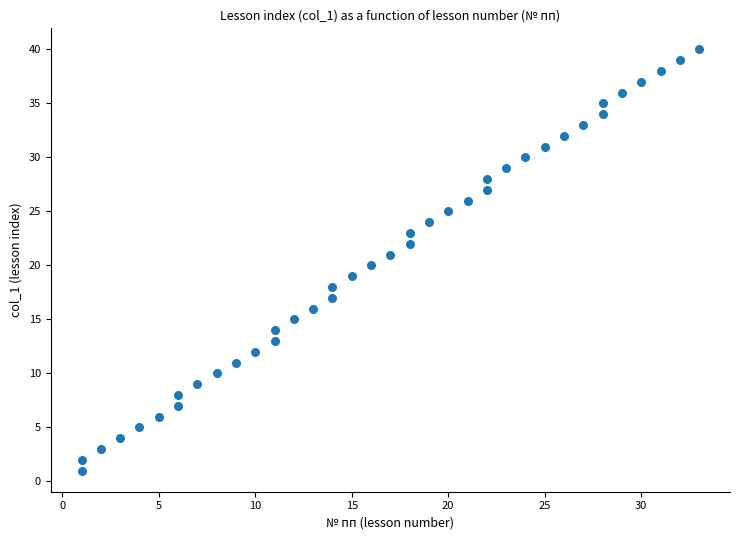

What is the range of Y values (max minus min)?

39